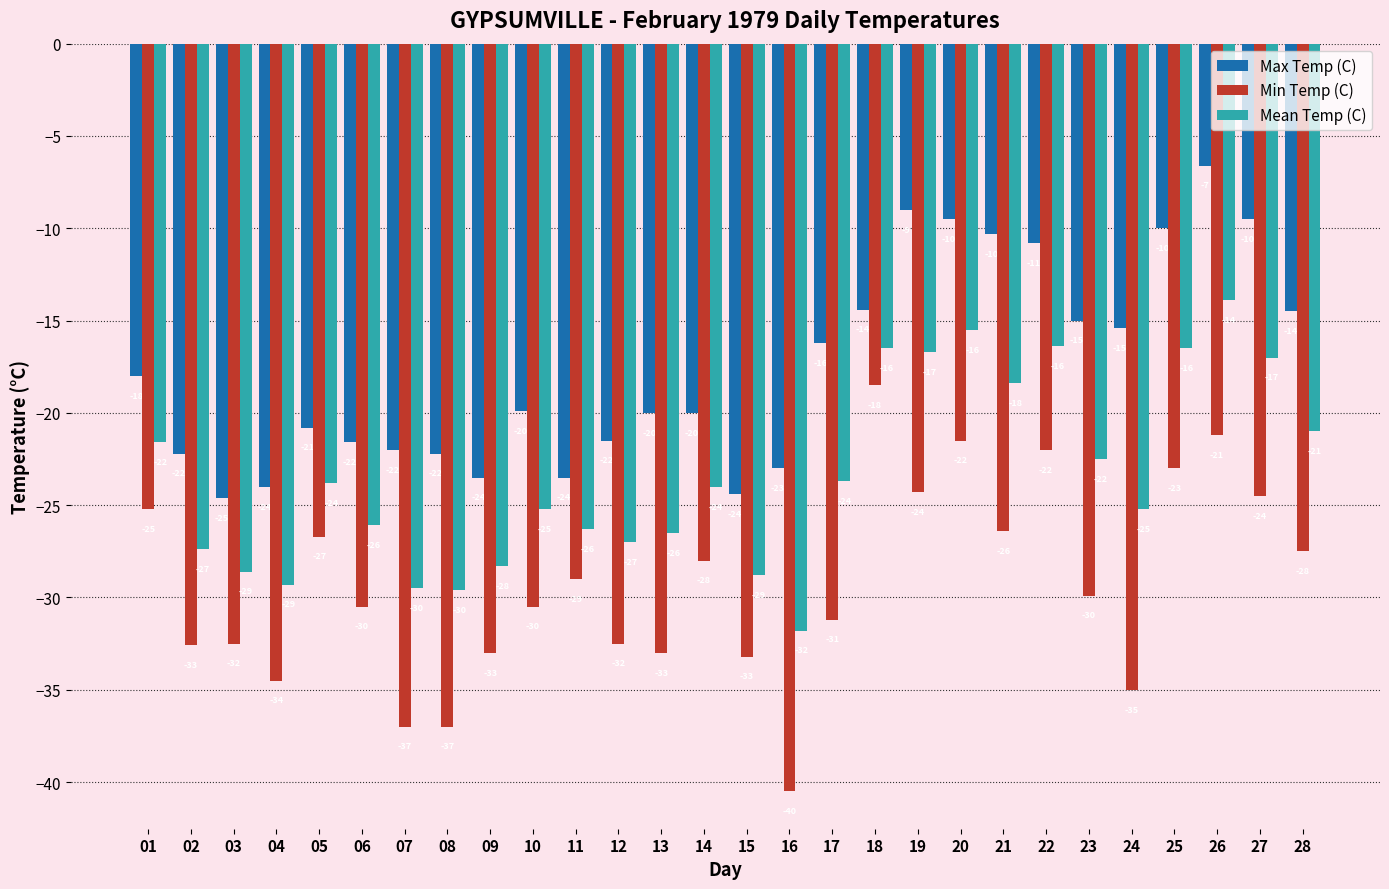

Rank the series at 02 from highest to lowest value.

Max Temp (C), Mean Temp (C), Min Temp (C)